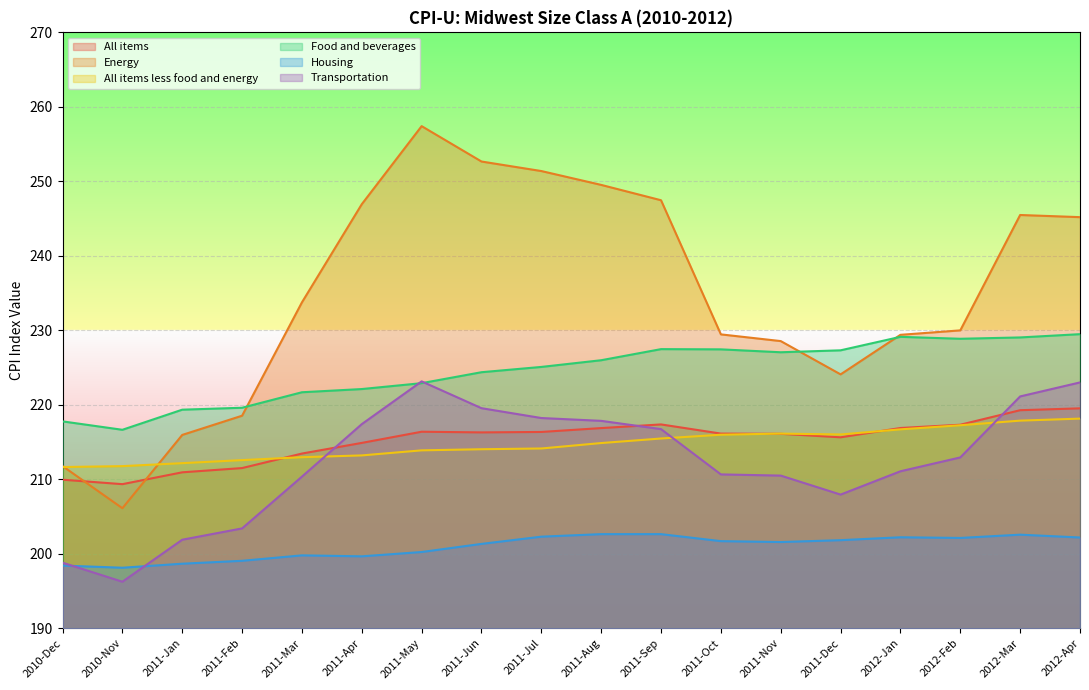

What are all the series names shown in the legend?

All items, Energy, All items less food and energy, Food and beverages, Housing, Transportation